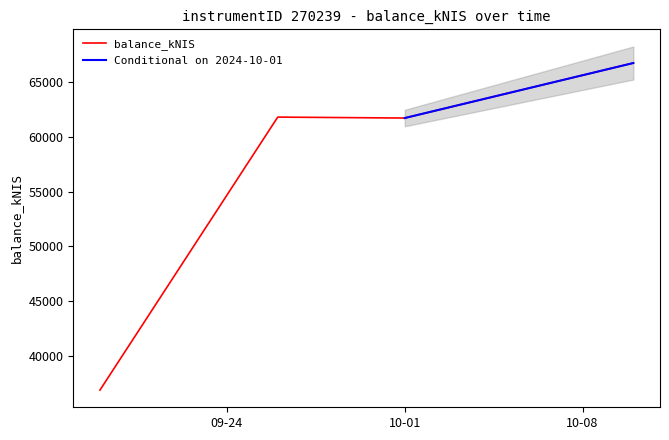

Reading left to right, transcribe all the data shown in this chart.

36846.8	61813.1	61726.3	66758.3